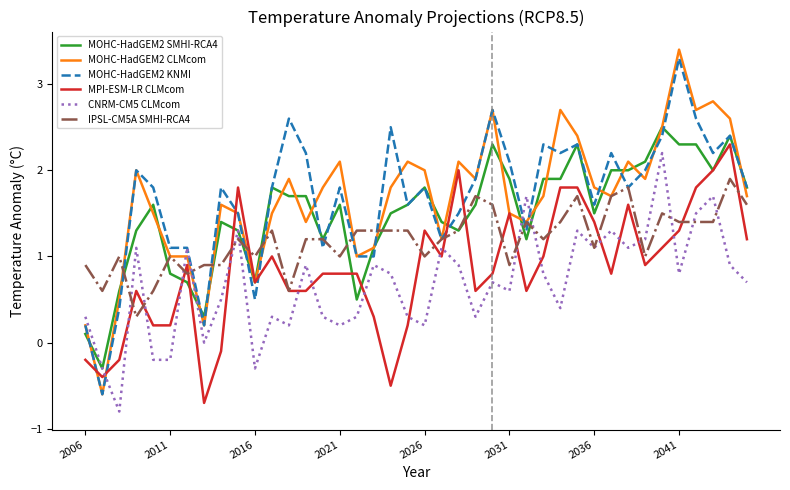

What is the minimum value shown in the chart?

-0.8